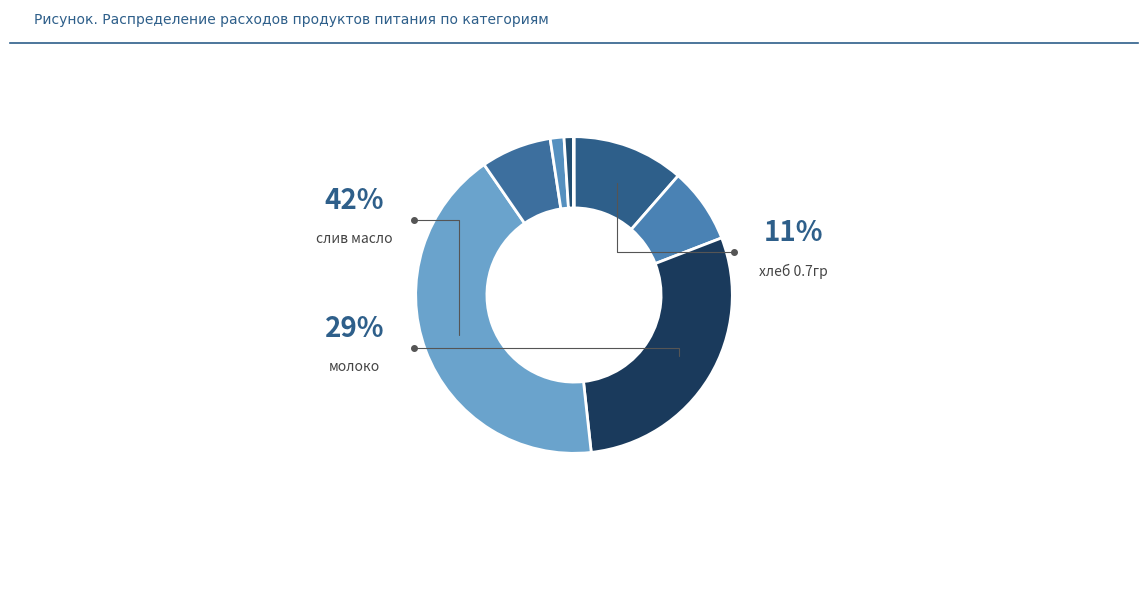

Is there any slice that represents more than half of the pie?

No